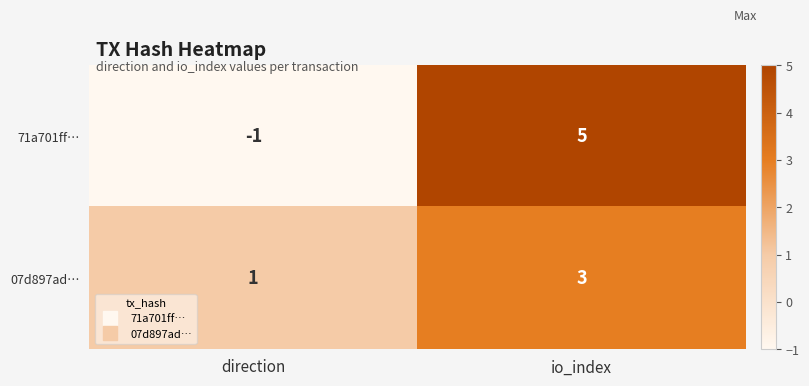

At which label is 07d897ad… closest to 2?

direction